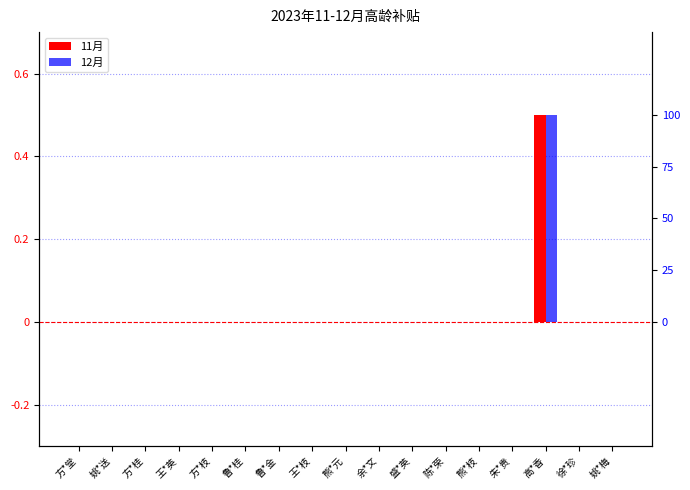

At which label does 12月 reach its minimum?

方*堂